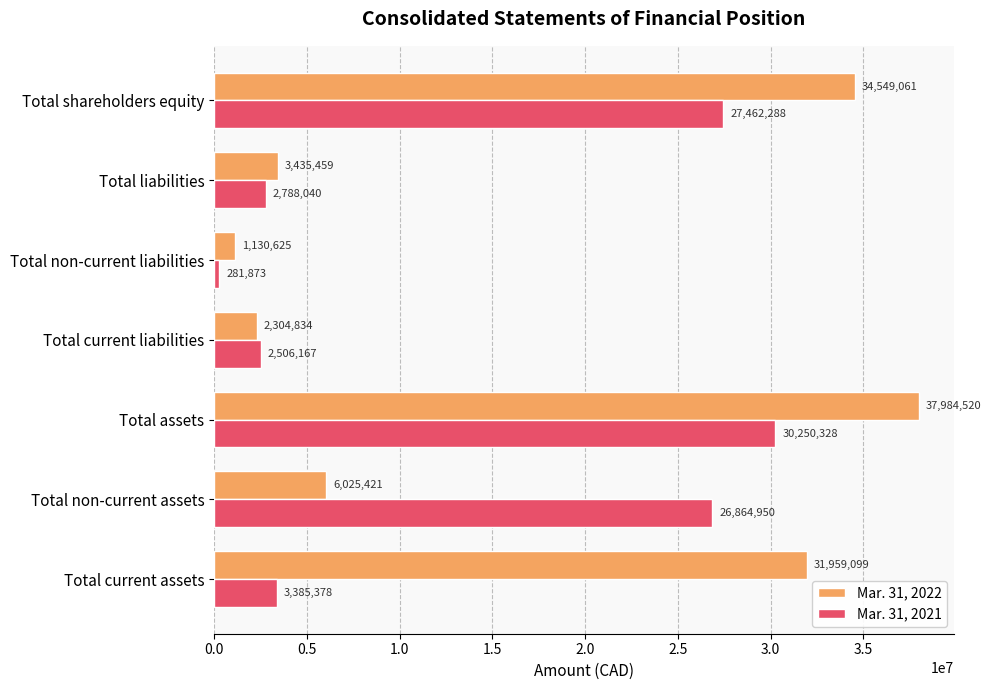

Which series has the widest spread of values?

Mar. 31, 2022